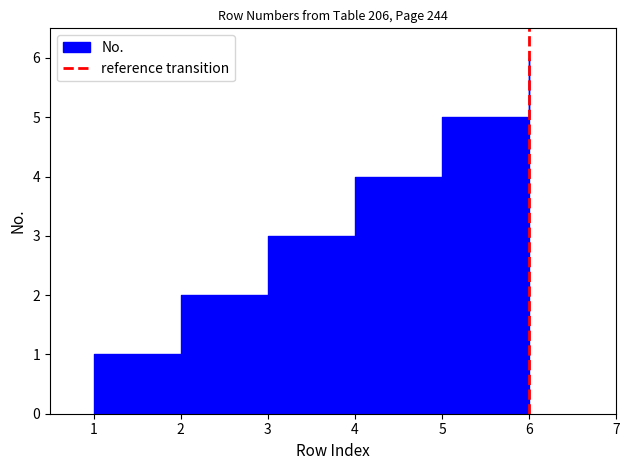

What is the change in value from 0 to 1?

+1